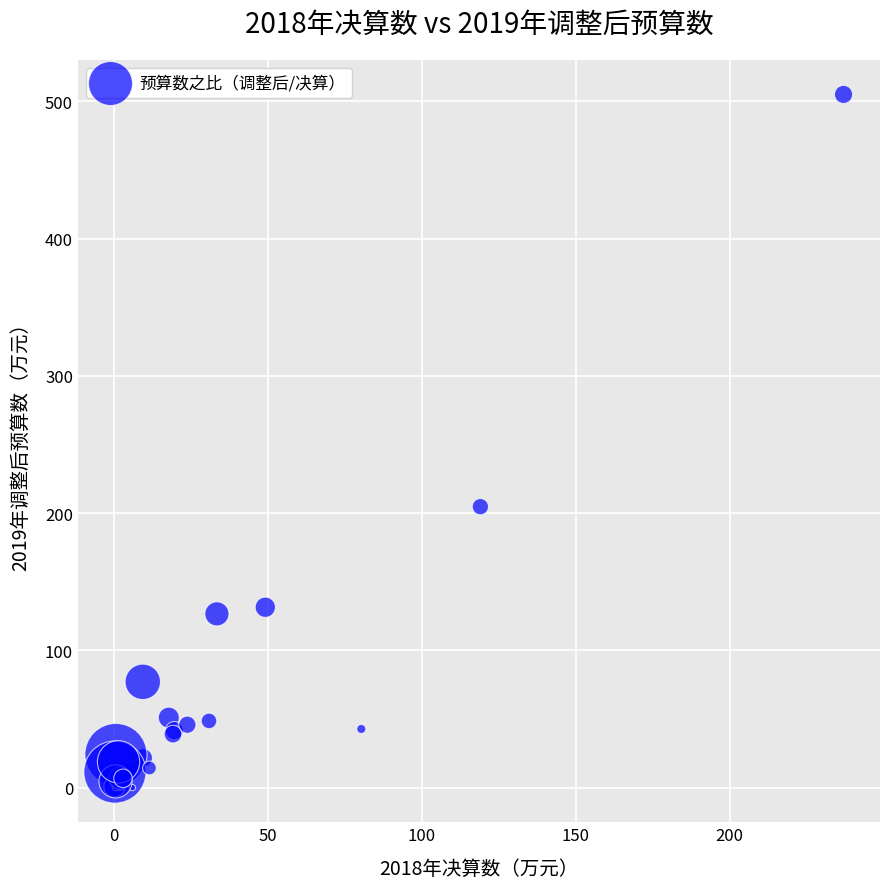

What Y value in the scatter plot is closest to 252?

204.7